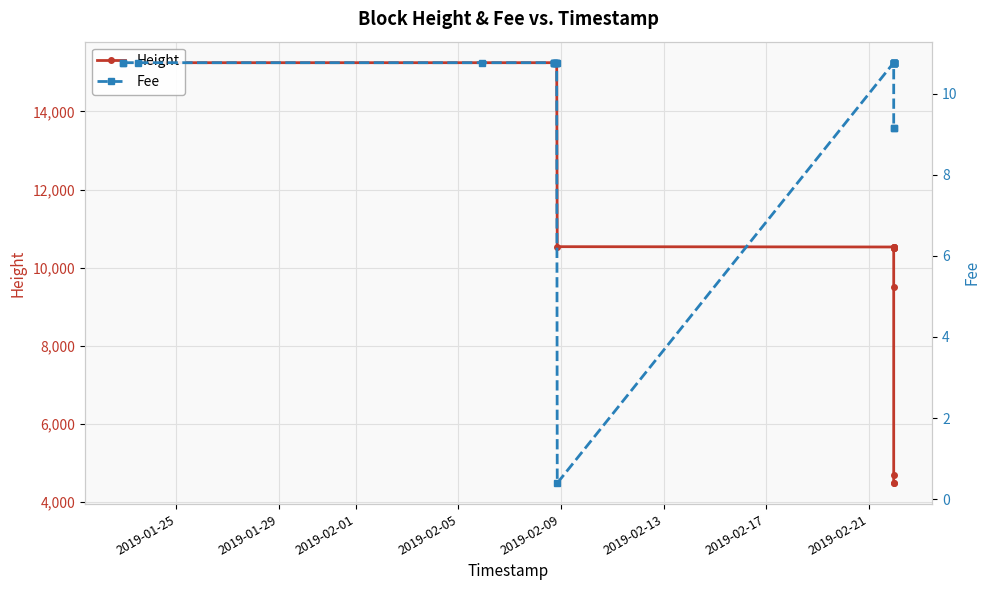

True or false: Fee and Height intersect in this chart.

False